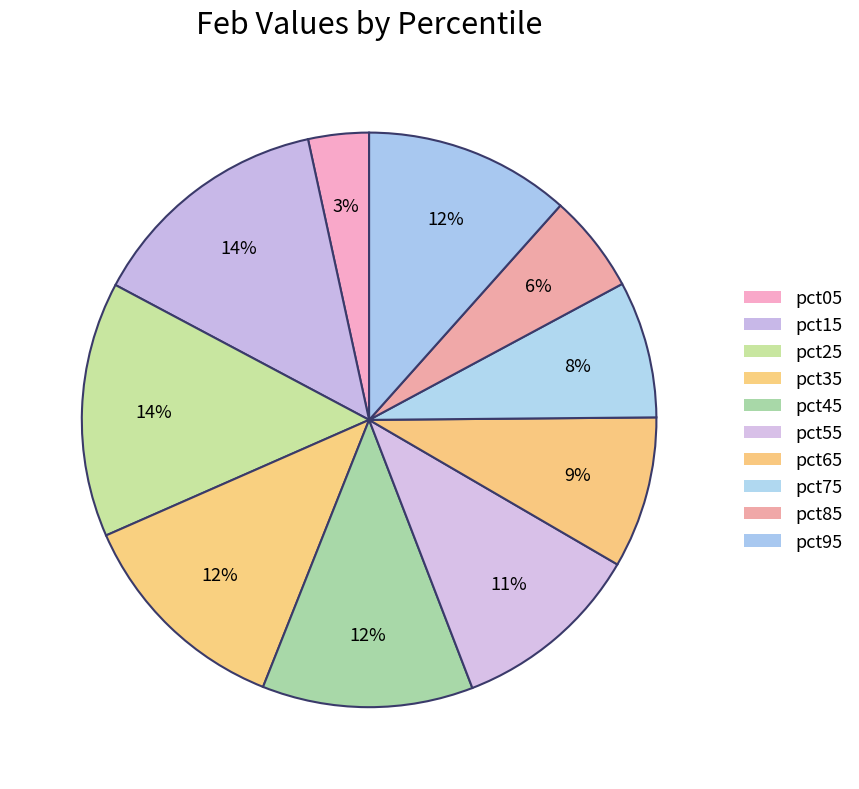

Is there a majority slice in this chart?

No